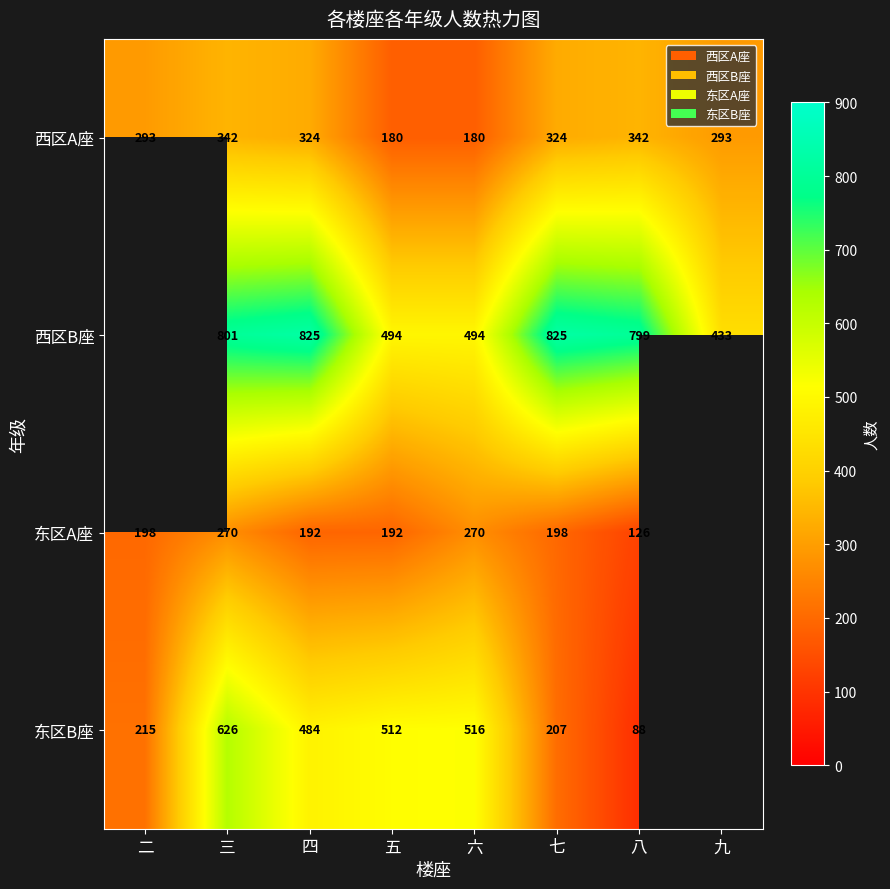

At which category is the sum across all series the highest?

三